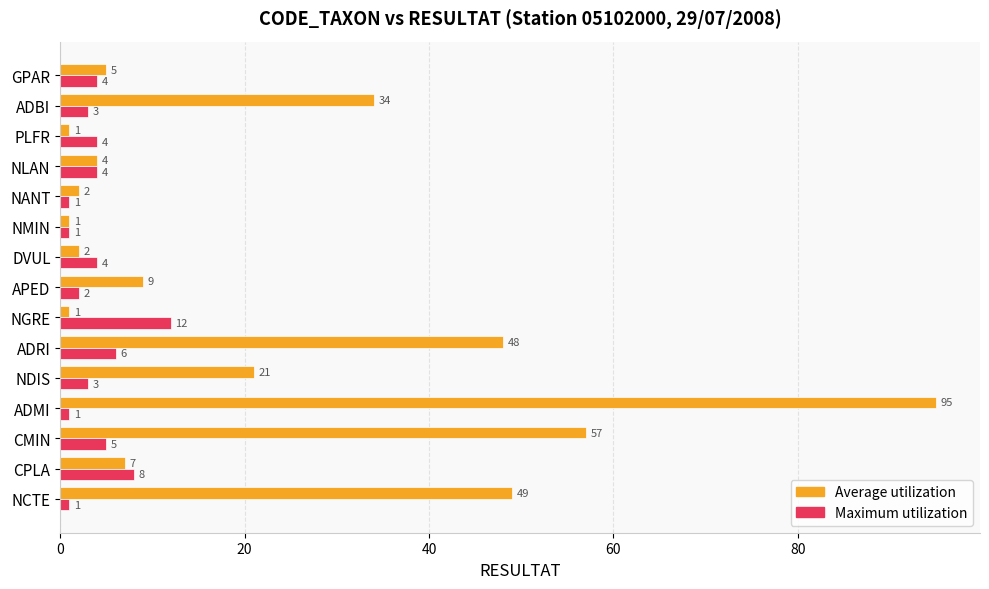

At which label does Average utilization reach its peak?

ADMI